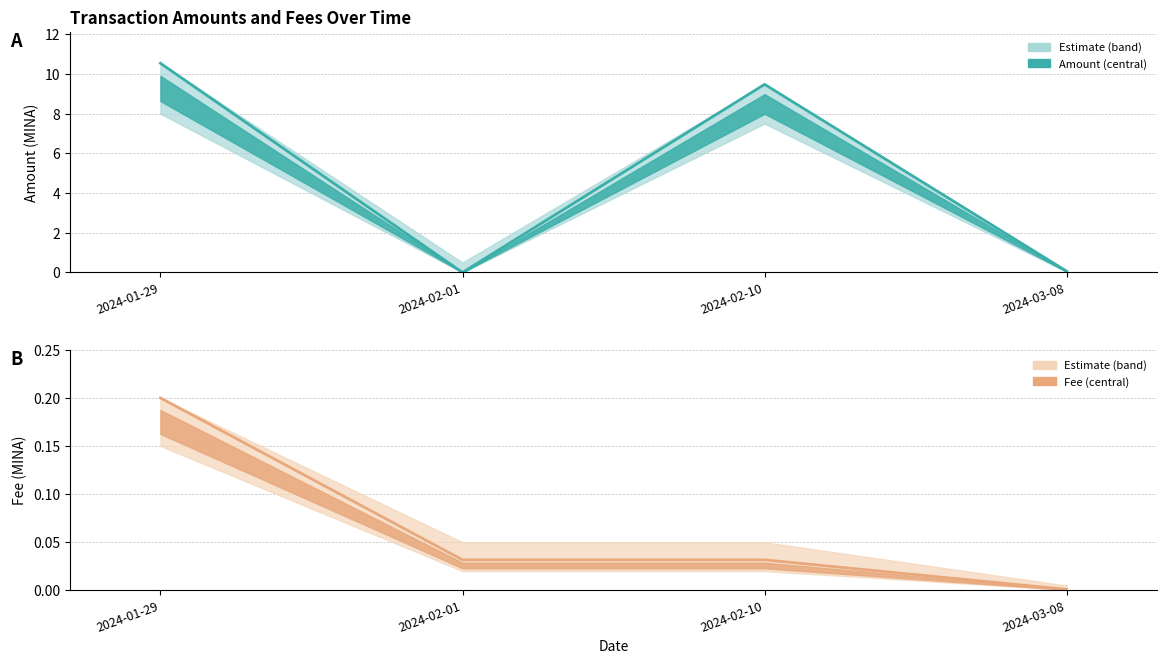

What are all the series names shown in the legend?

Amount, Fee